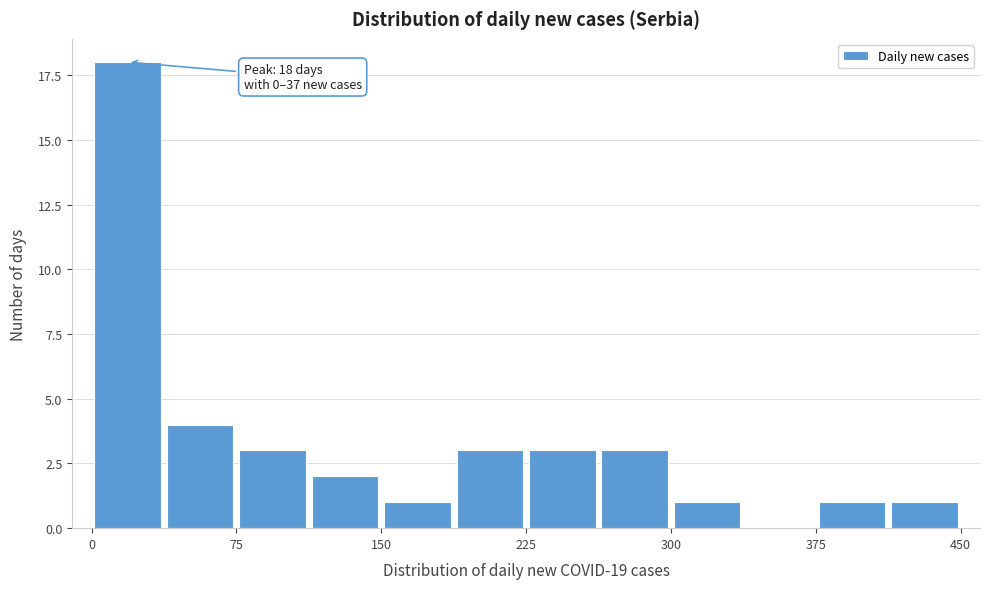

Around what value on the x-axis is the tallest bar? Give the approximate position of its centre, as read against the axis.

20